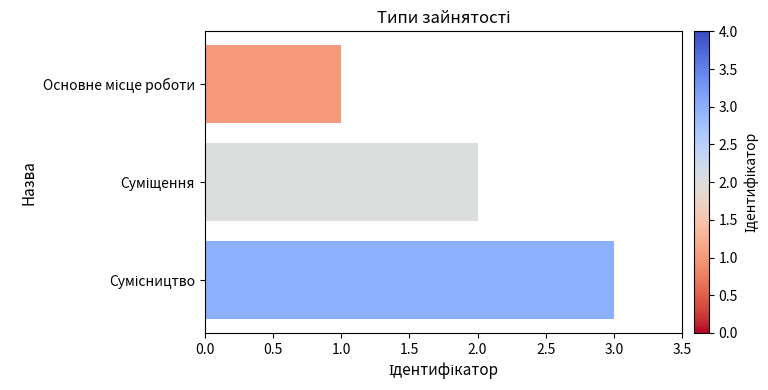

Are the bars horizontal?

Yes